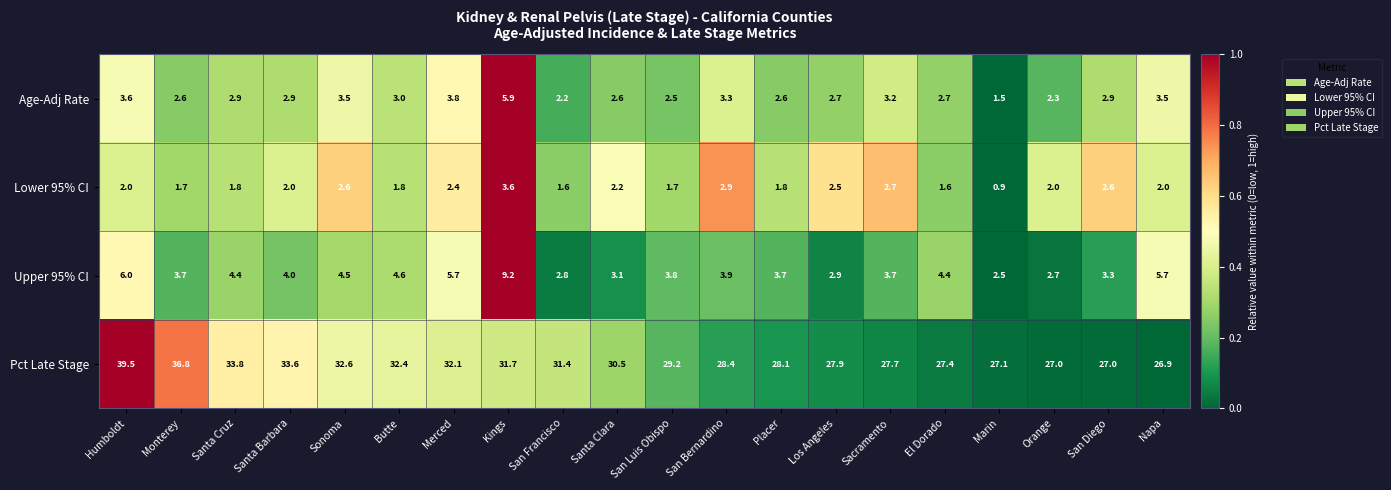

The value of Lower 95% CI at San Diego is 2.6. True or false?

True